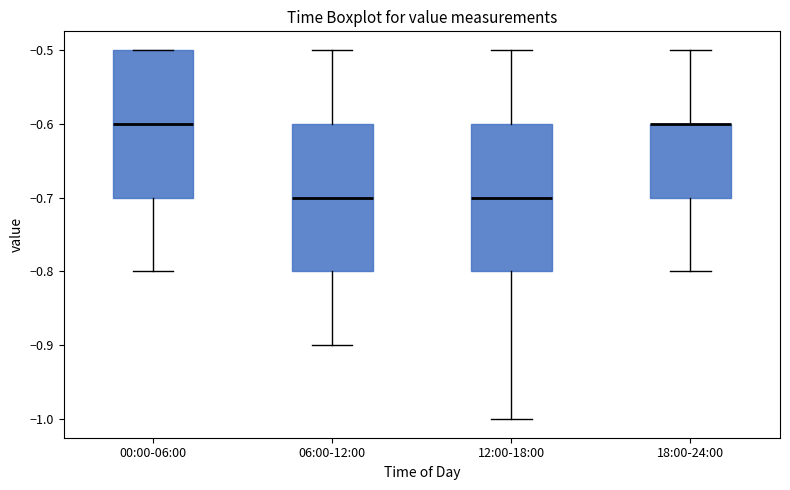

Reading left to right, read every box against the y-axis: the position of its median line, the range the box covers, and the ends of its whiskers. The values are not printed on the chart, so give them approximately, as read against the axis.

00:00-06:00: median -0.6, box -0.7 to -0.5, whiskers -0.8 to -0.5
06:00-12:00: median -0.7, box -0.8 to -0.6, whiskers -0.9 to -0.5
12:00-18:00: median -0.7, box -0.8 to -0.6, whiskers -1.0 to -0.5
18:00-24:00: median -0.6 (drawn on the box's upper edge), box -0.7 to -0.6, whiskers -0.8 to -0.5